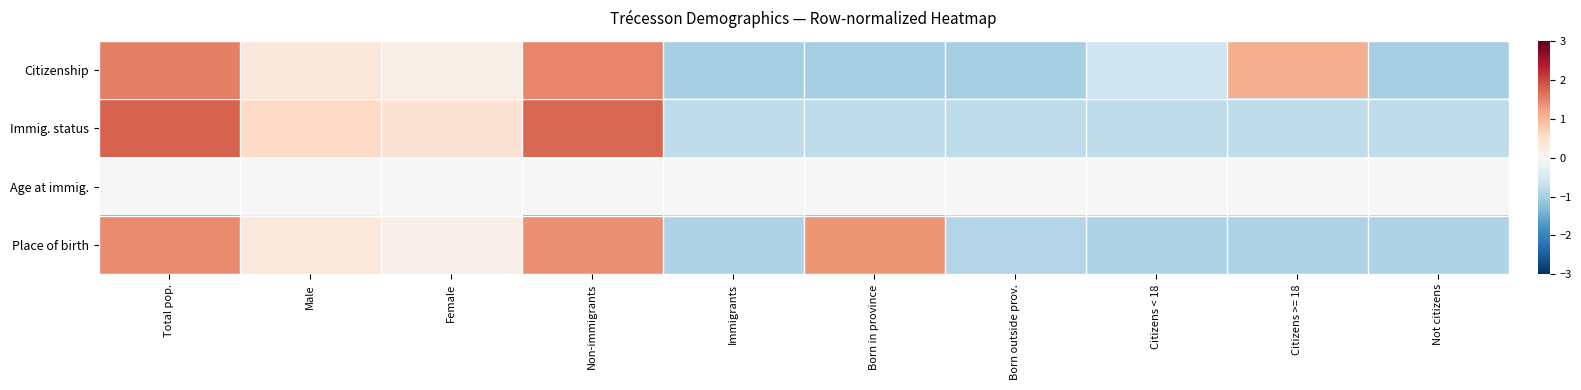

Which category has the lowest value across all series?

Immigrants